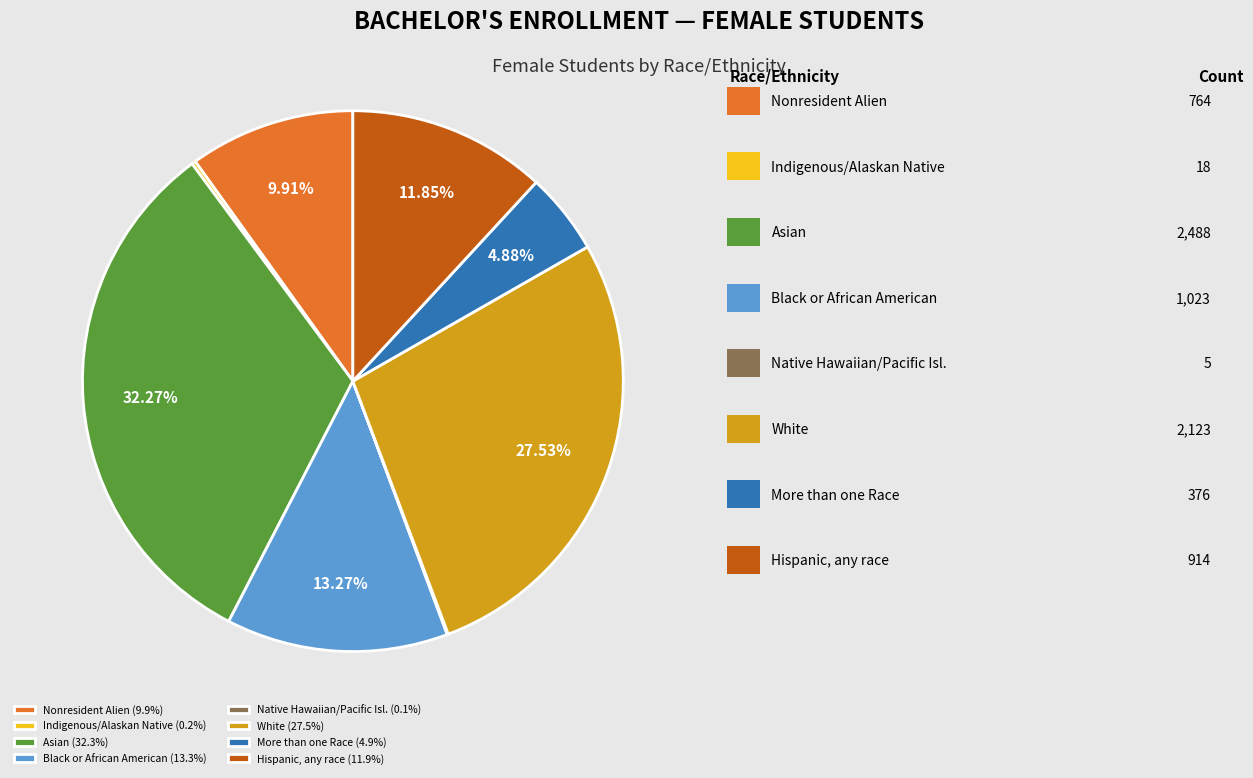

Is there any slice that represents more than half of the pie?

No